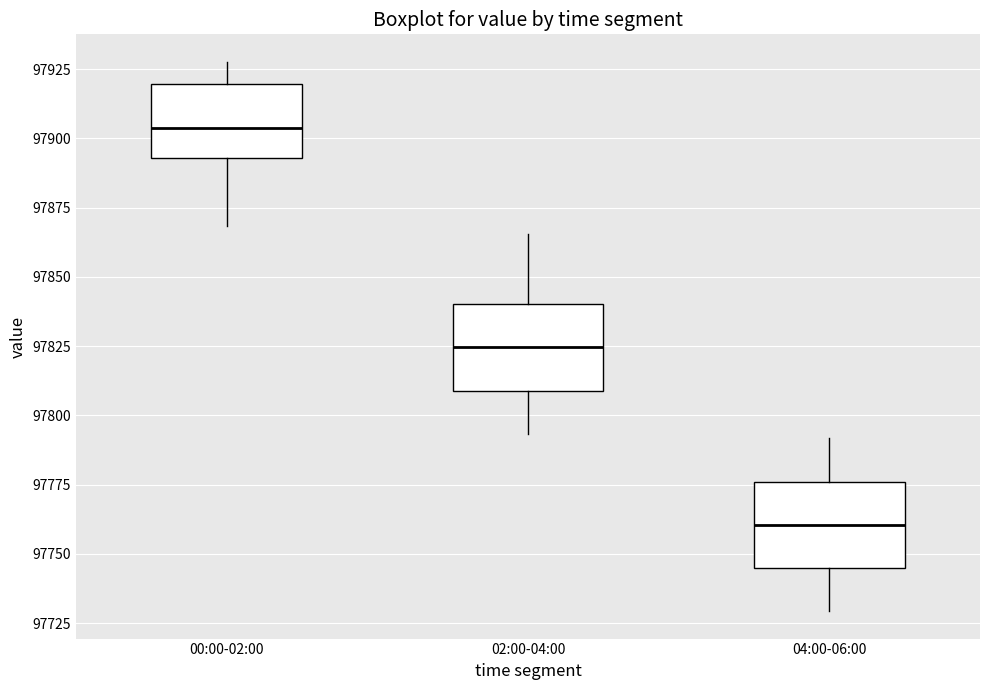

Reading left to right, read every box against the y-axis: the position of its median line, the range the box covers, and the ends of its whiskers. The values are not printed on the chart, so give them approximately, as read against the axis.

00:00-02:00: median 97905, box 97895 to 97920, whiskers 97870 to 97930
02:00-04:00: median 97825, box 97810 to 97840, whiskers 97795 to 97865
04:00-06:00: median 97760, box 97745 to 97775, whiskers 97730 to 97790